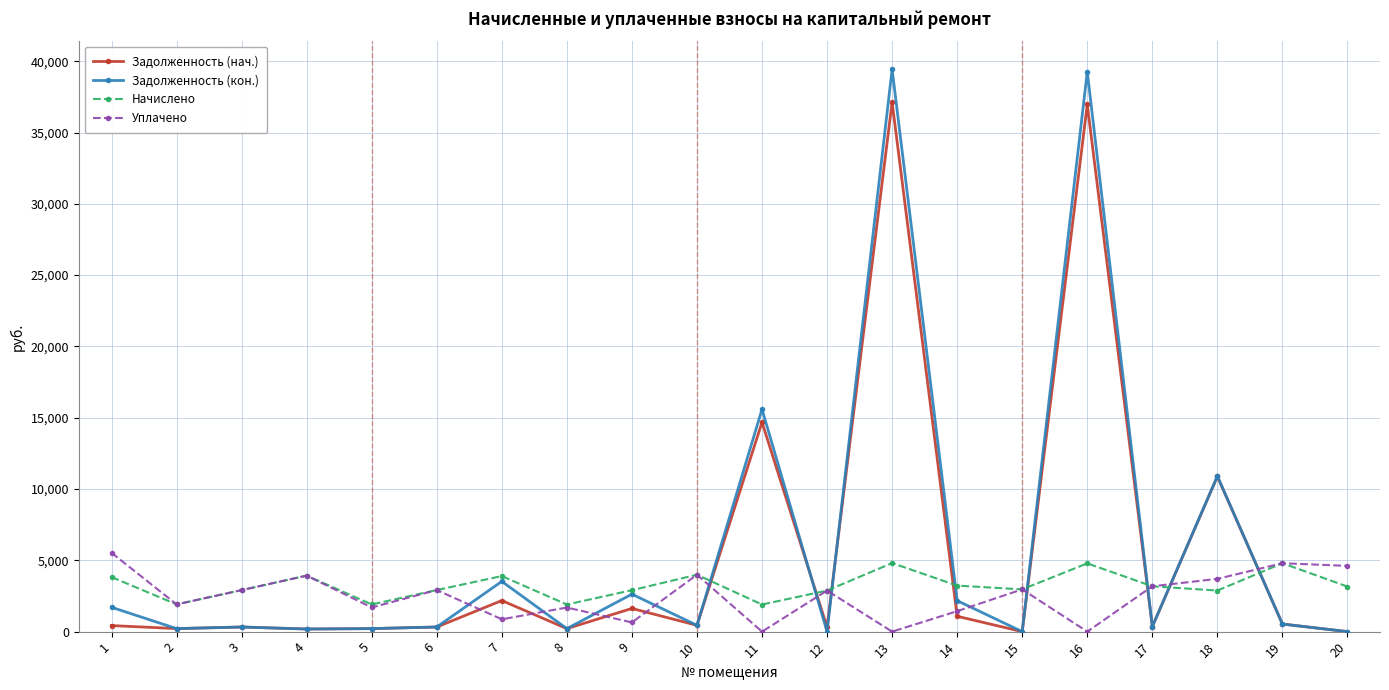

Which series has the widest spread of values?

Задолженность (кон.)